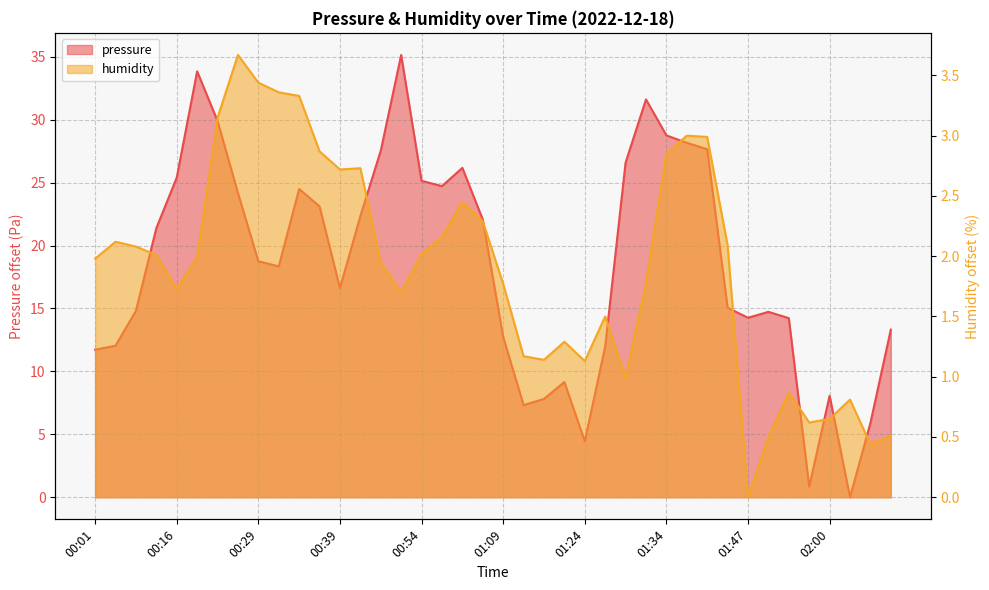

True or false: pressure has more than 2 points higher than both neighbors.

True